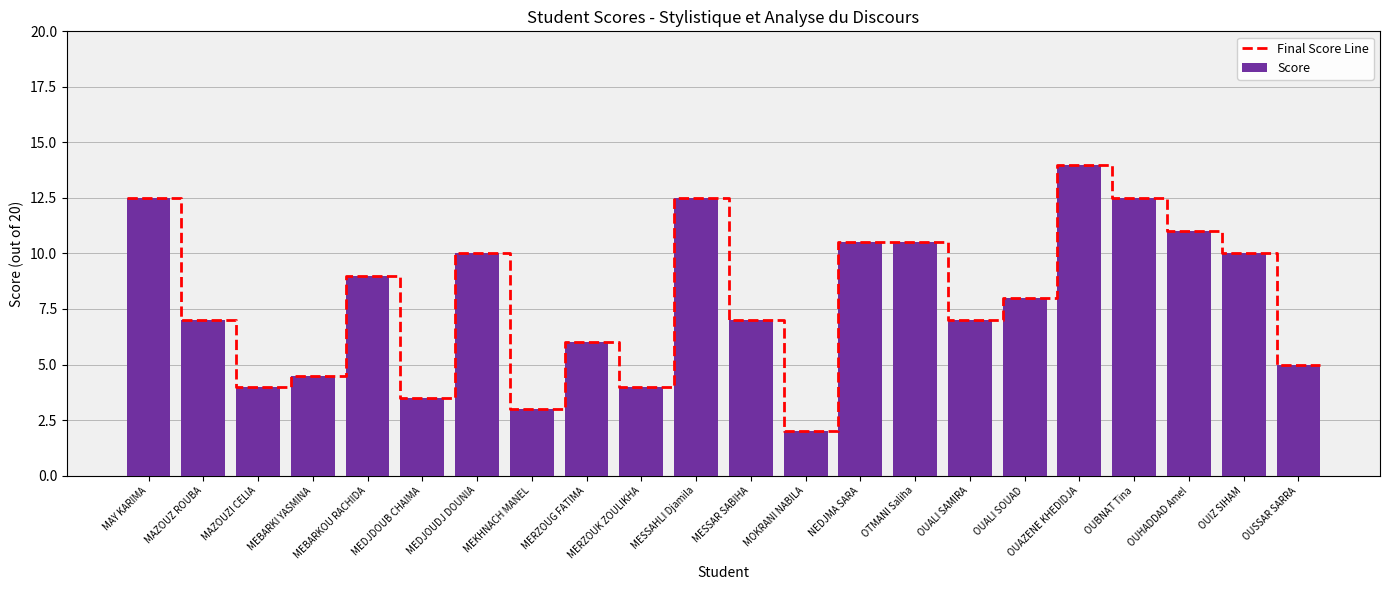

Read the value at OTMANI Saliha.

10.5